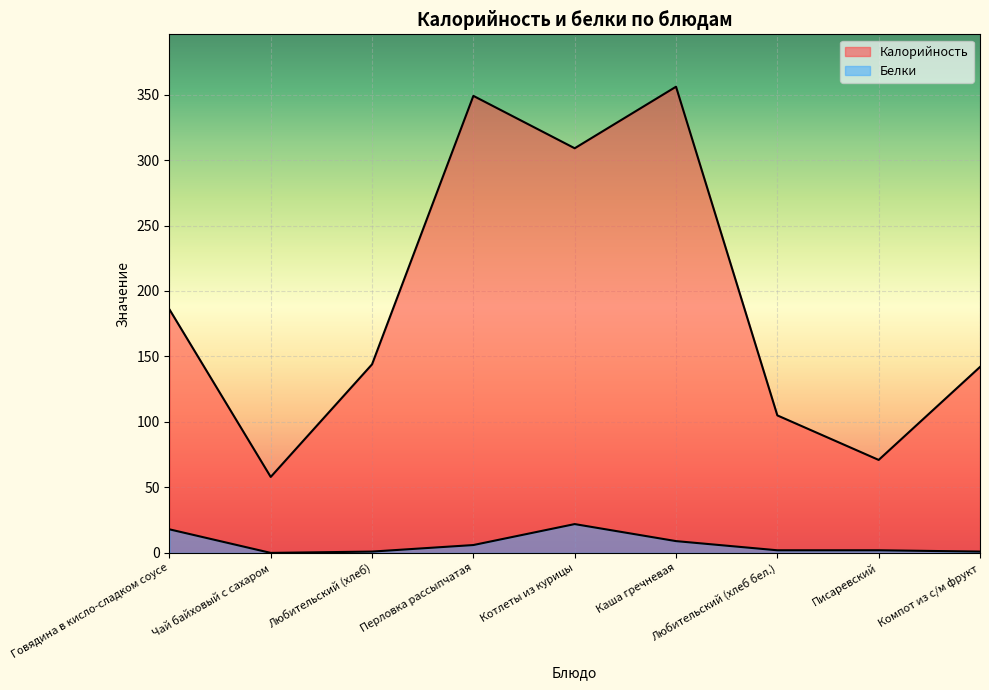

What position from the left is Котлеты из курицы?

5